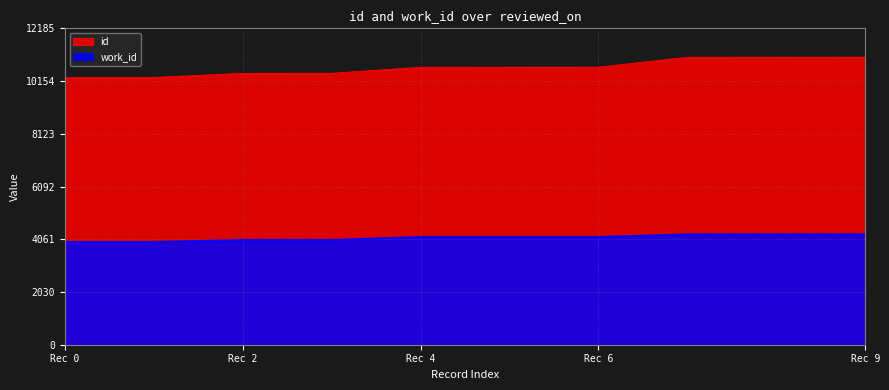

What is the difference between the maximum and minimum values in the id series?

782